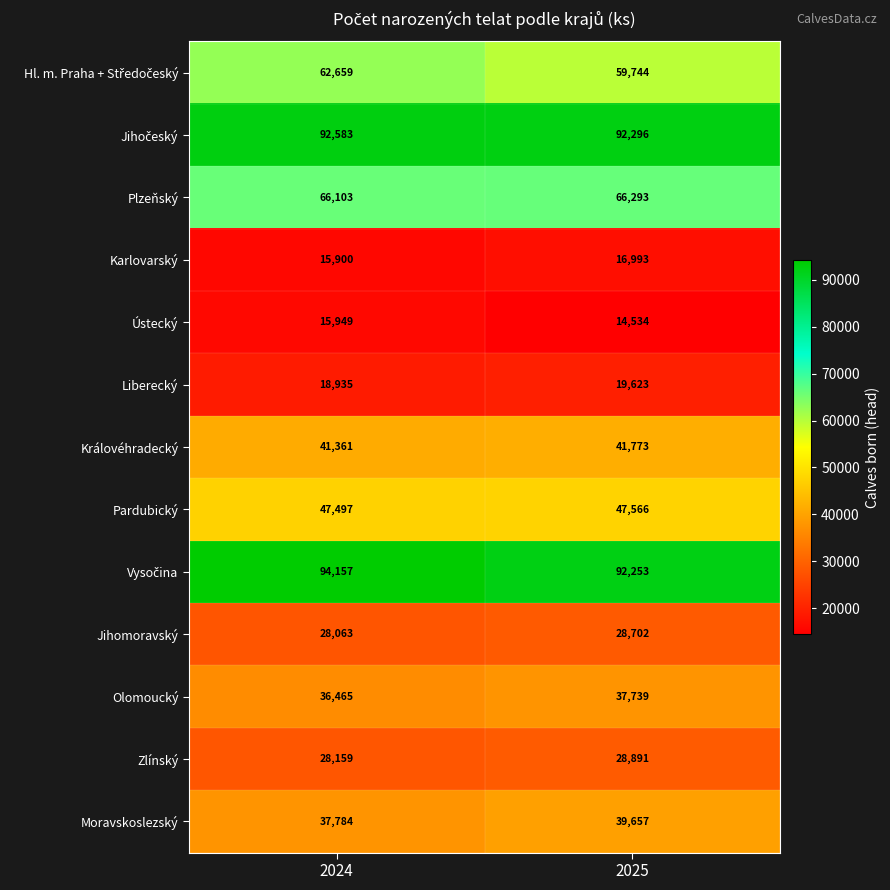

What is the difference between the Ústecký values at 2024 and 2025?

1415